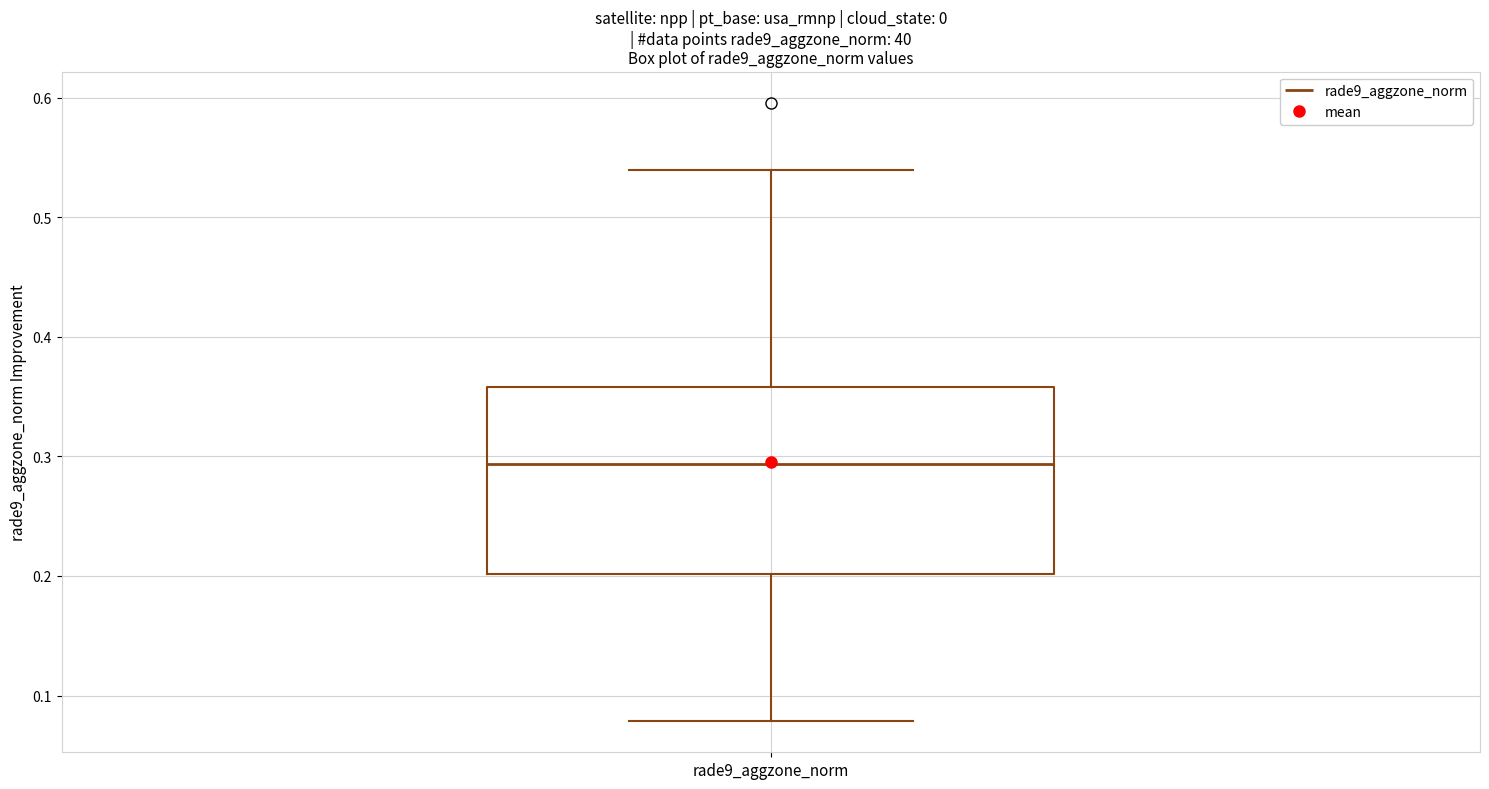

Where does the lower whisker of the box for rade9_aggzone_norm end on the y-axis? The values are not printed on the chart, so give them approximately, as read against the axis.

0.08